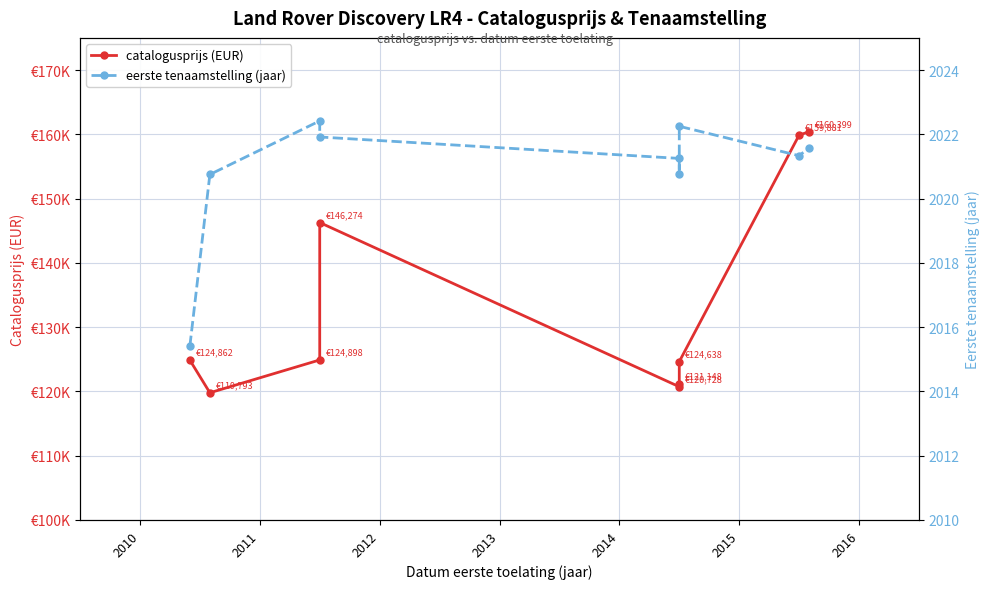

Is the value of eerste tenaamstelling (jaar) at 2015 greater than the value of catalogusprijs (EUR) at 7?

No